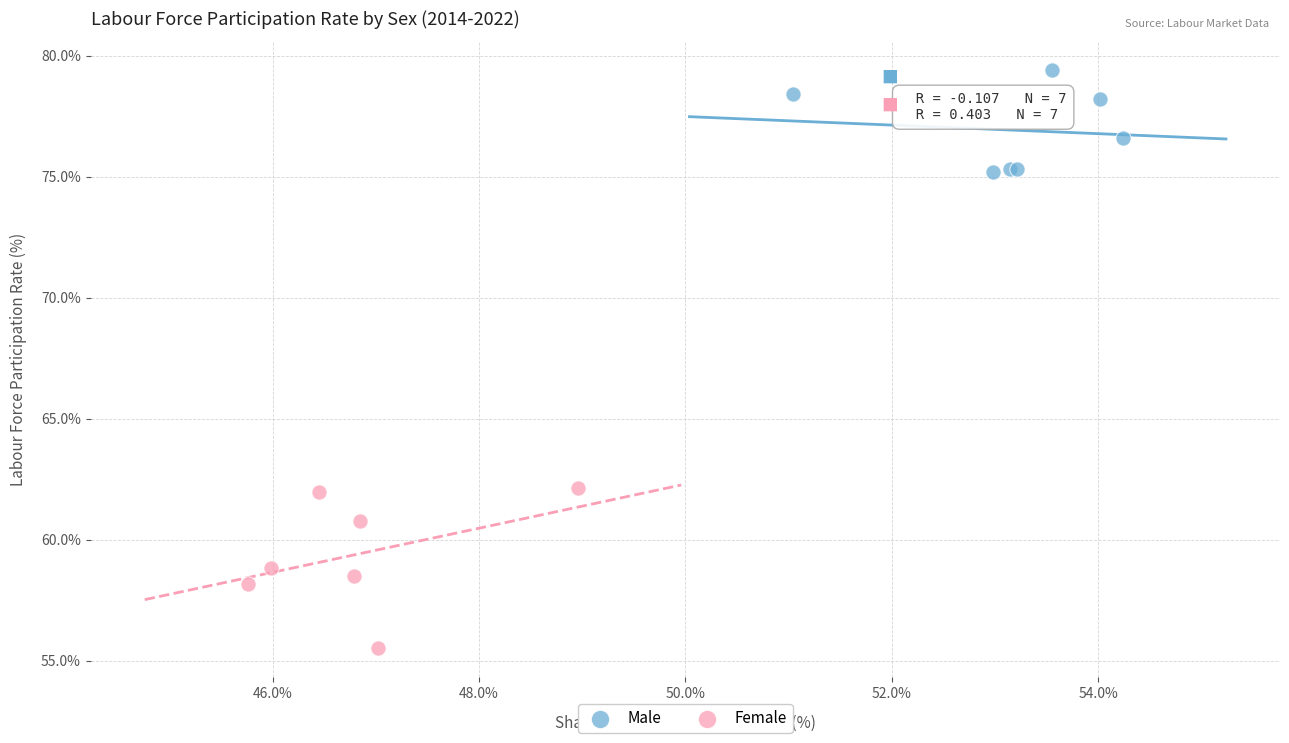

What are all the series names shown in the legend?

Male, Female